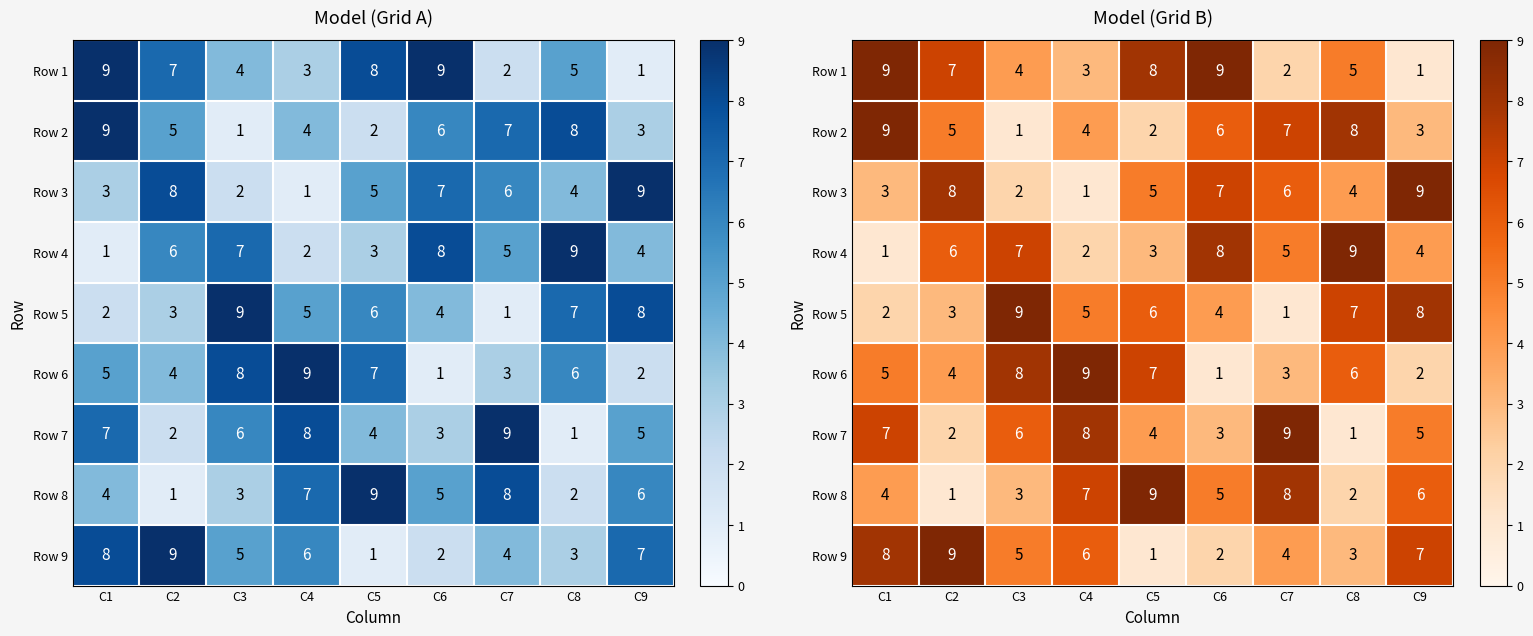

What is the average value of the Row 5 series?

5